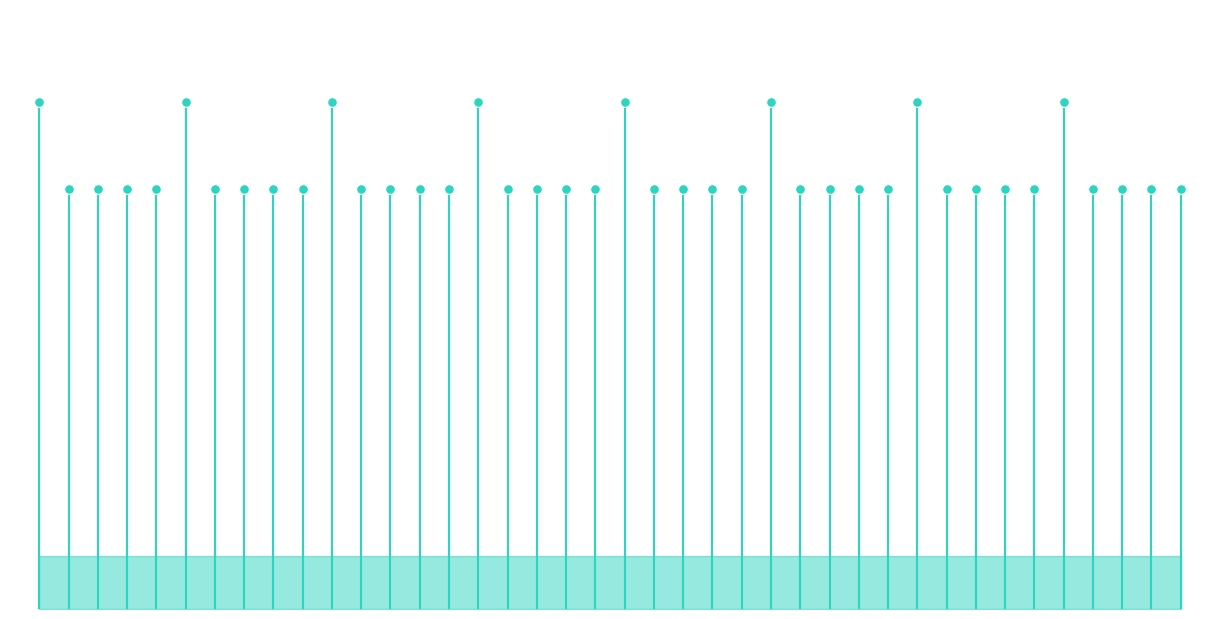

The value at 0 is 760. True or false?

True